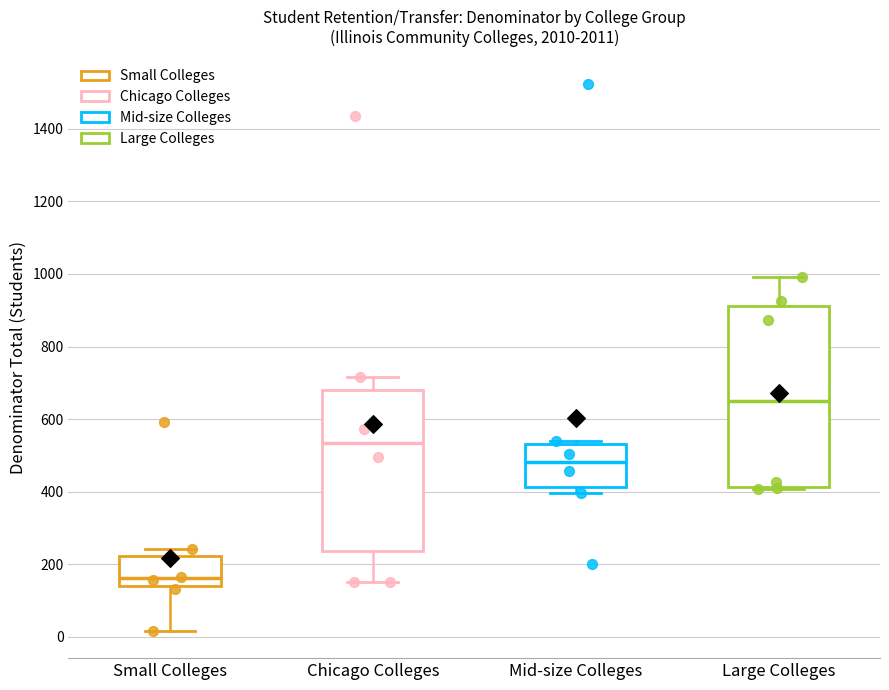

Reading left to right, read every box against the y-axis: the position of its median line, the range the box covers, and the ends of its whiskers. The values are not printed on the chart, so give them approximately, as read against the axis.

Small Colleges: median 160, box 140 to 220, whiskers 20 to 240
Chicago Colleges: median 540, box 240 to 680, whiskers 160 to 720
Mid-size Colleges: median 480, box 420 to 540, whiskers 400 to 540 (just above the box's upper edge)
Large Colleges: median 660, box 420 to 920, whiskers 400 to 1000